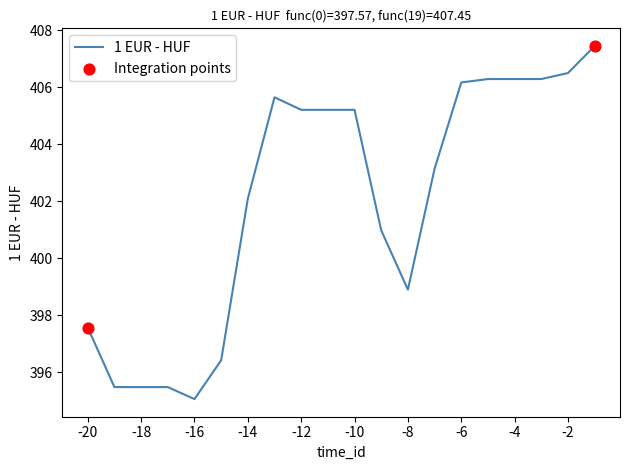

What is the difference between the maximum and minimum values?

12.4